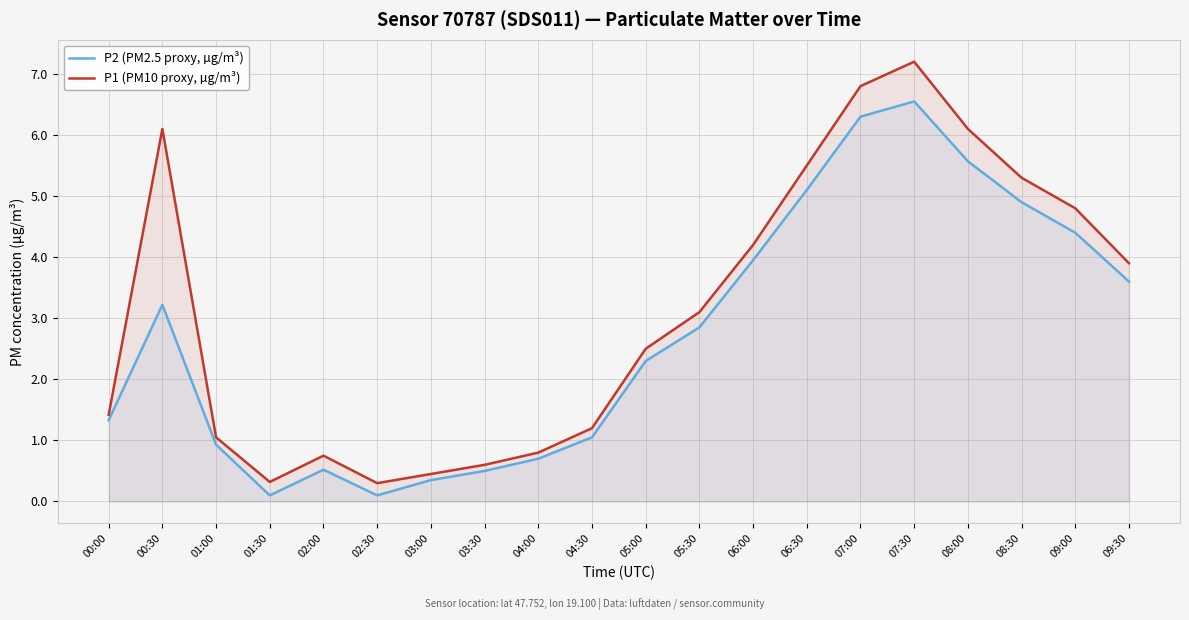

What is the difference between the P2 (PM2.5 proxy, µg/m³) values at 01:30 and 00:00?

1.2